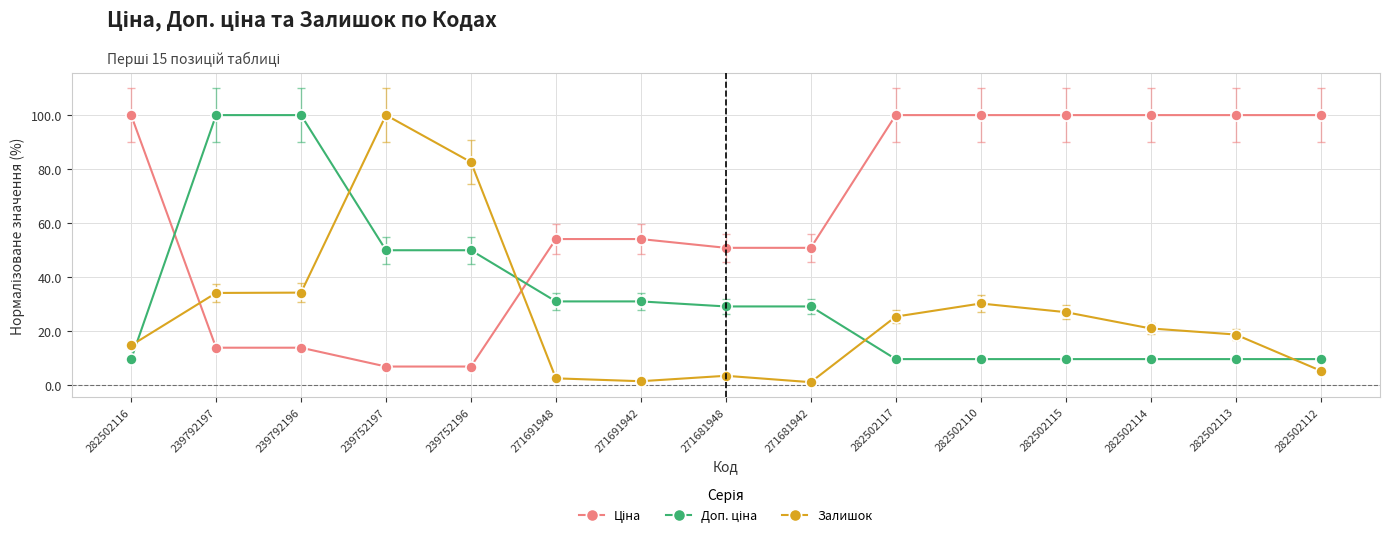

What is the label of the 1st point from the right?

282502112